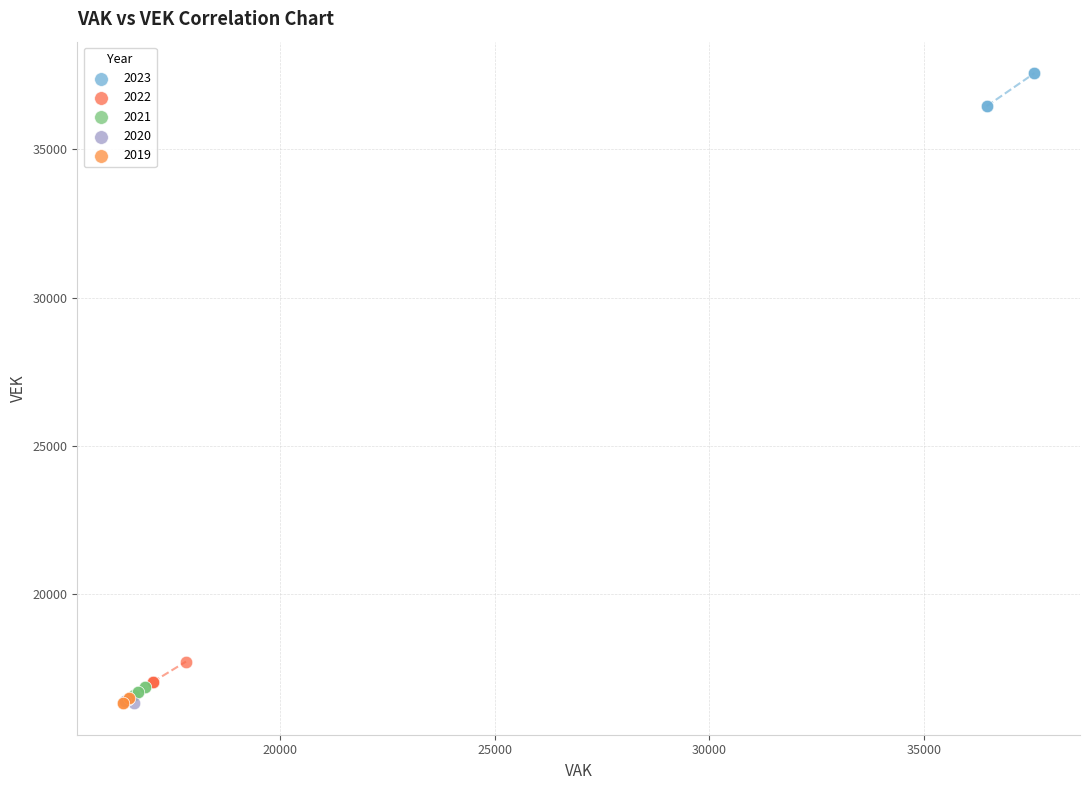

Which series contains the highest Y value?

2023